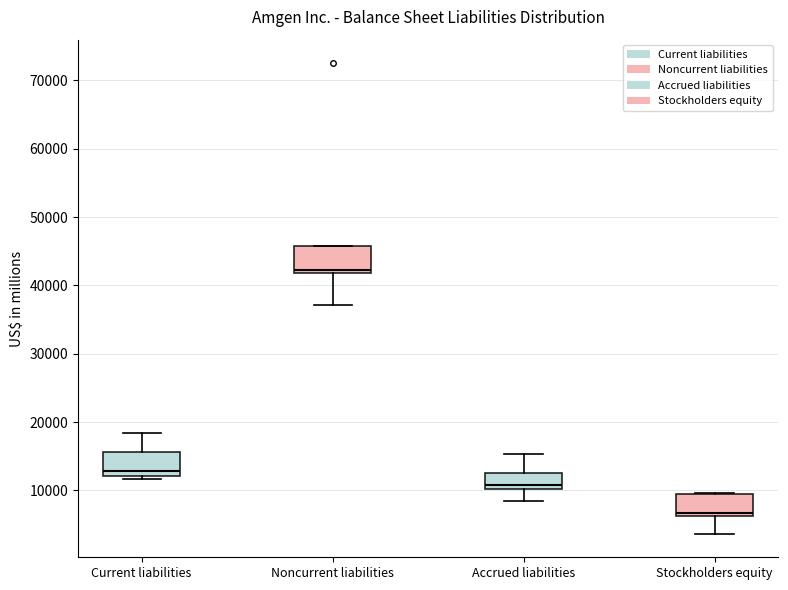

Where is the lower edge of the box for Accrued liabilities on the y-axis? The values are not printed on the chart, so give them approximately, as read against the axis.

10000